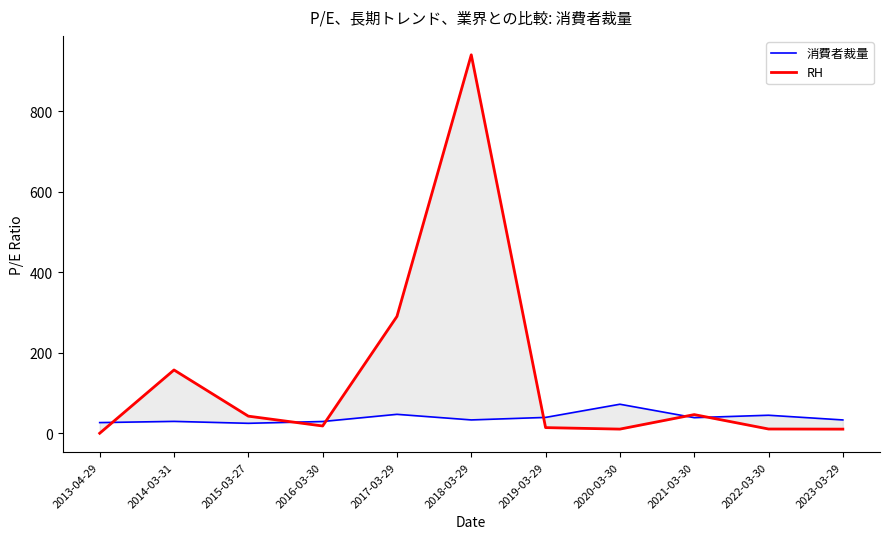

How many intersections are there between RH and 消費者裁量?

6